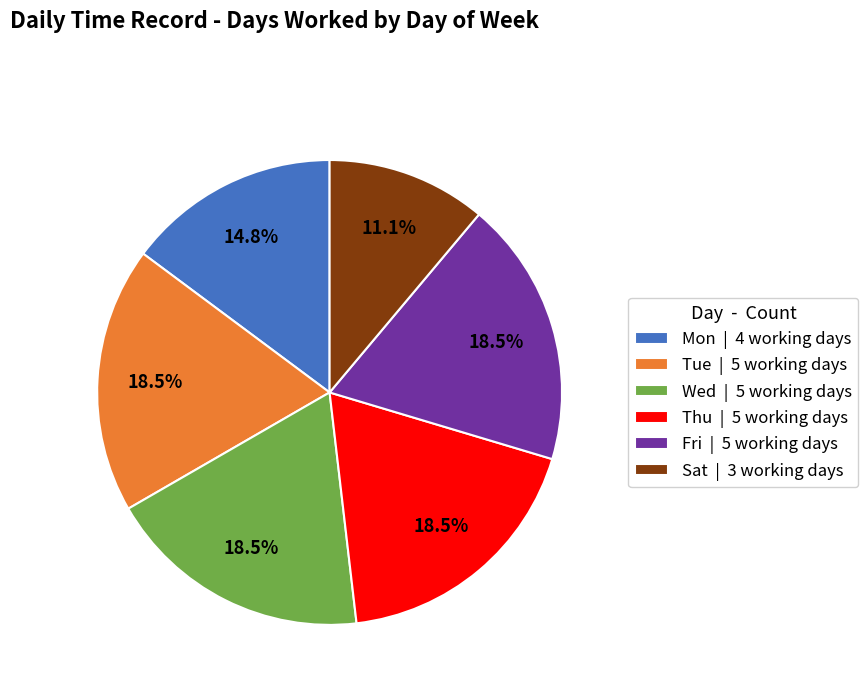

What is the ratio of the value at Thu | 5 working days to the value at Fri | 5 working days?

1.0